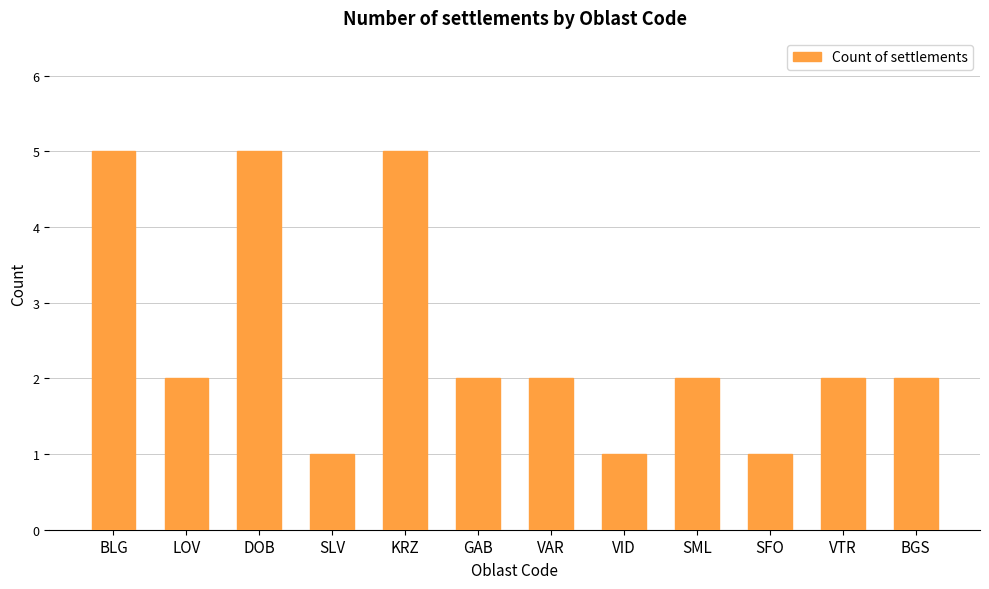

Reading left to right, transcribe all the data shown in this chart.

5	2	5	1	5	2	2	1	2	1	2	2